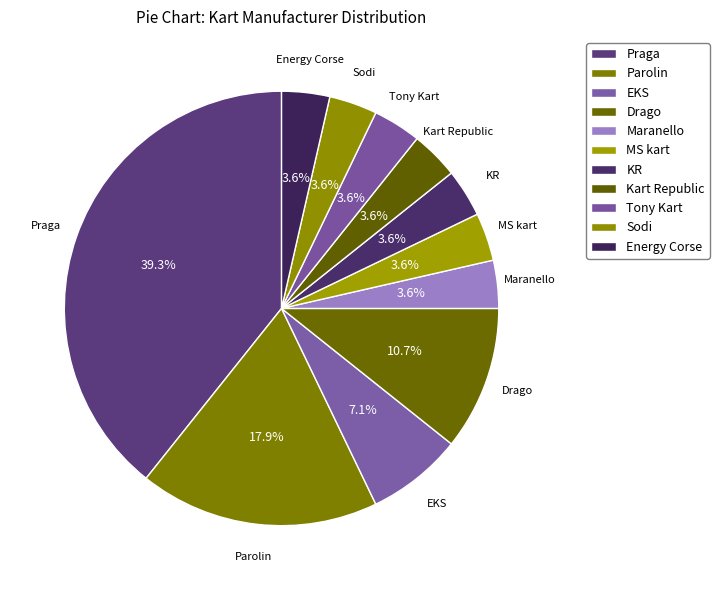

True or false: Sodi accounts for 12% of the total.

False